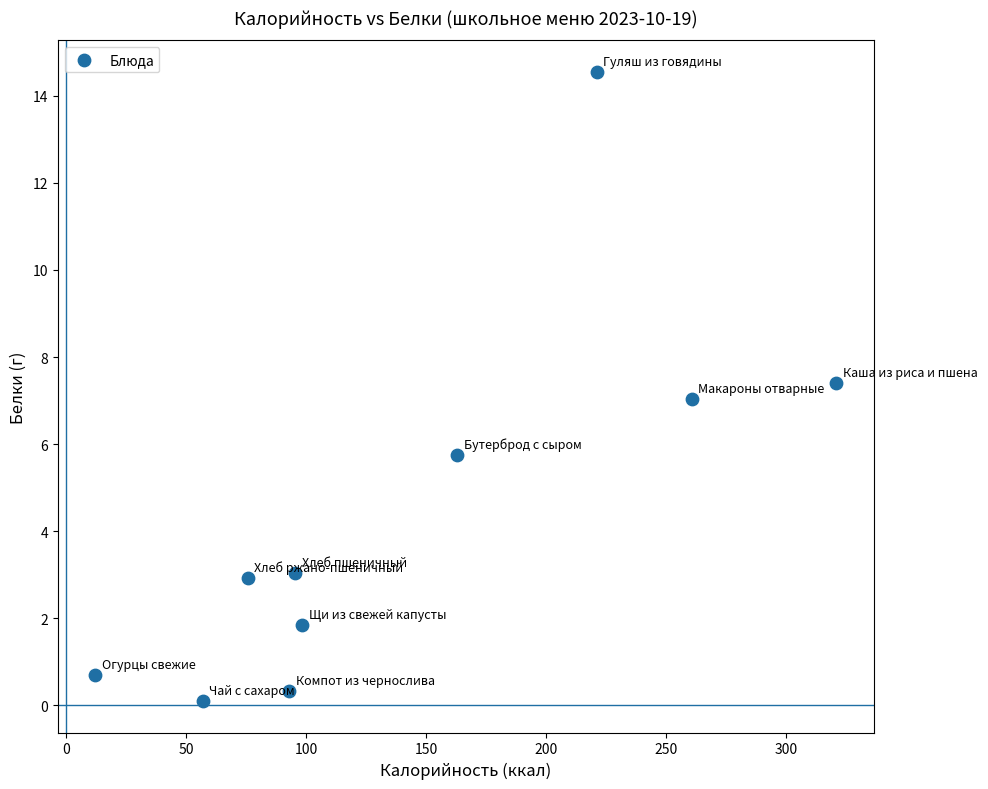

What is the range of X values (max minus min)?

309.0